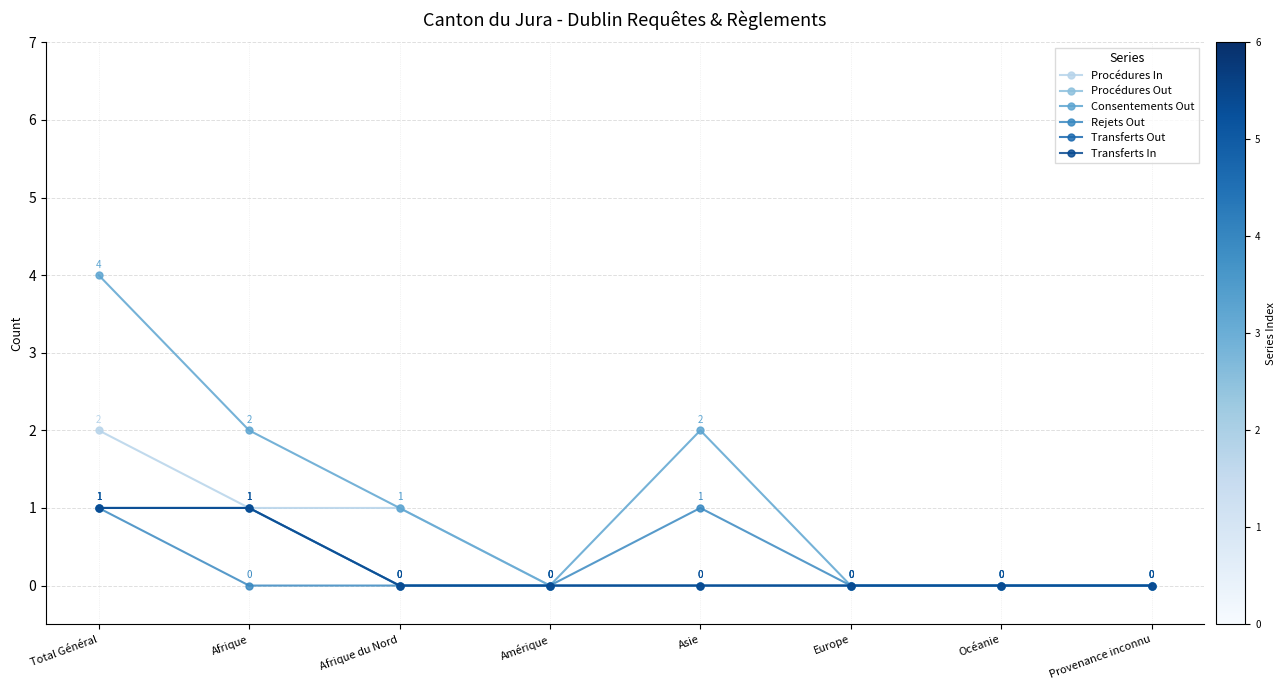

Does the chart have visible grid lines?

Yes